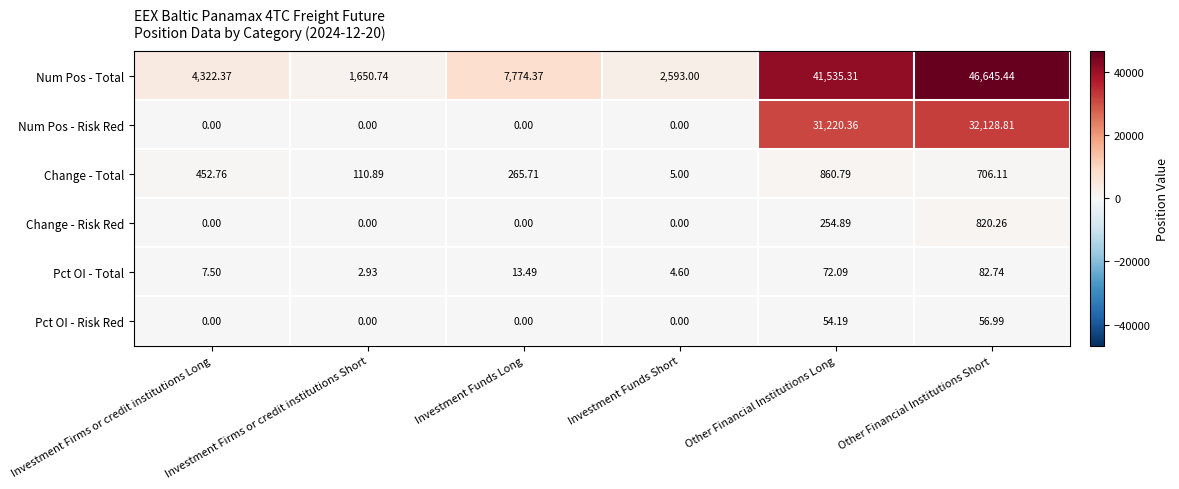

At which category is the sum across all series the highest?

Other Financial Institutions Short